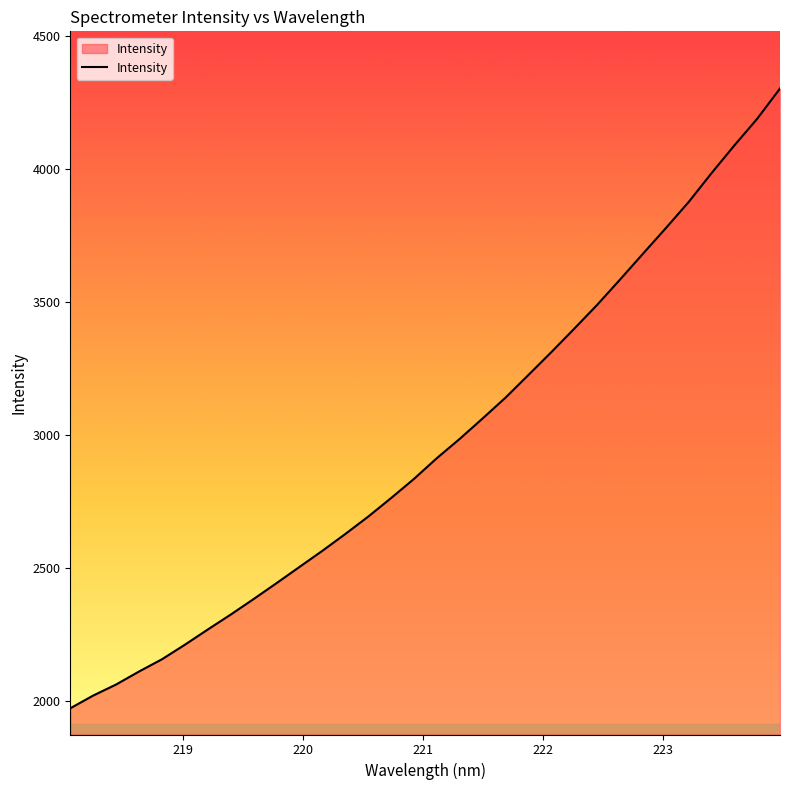

What is the smallest value displayed?

1972.3